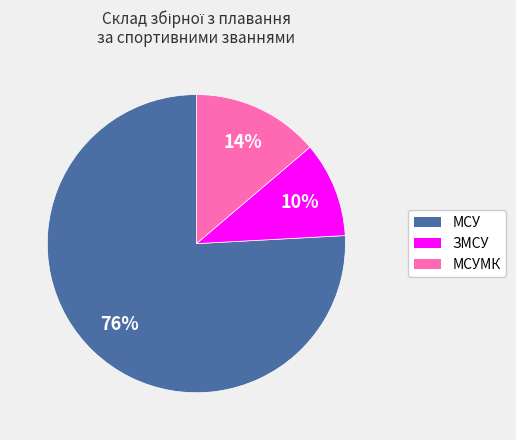

Does any single category account for the majority?

Yes